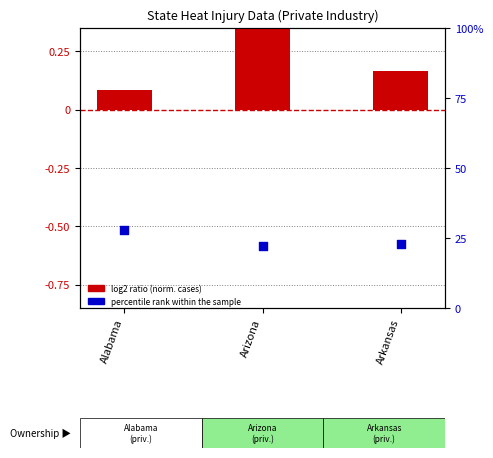

Which series has the largest Y range (max minus min)?

percentile rank within the sample